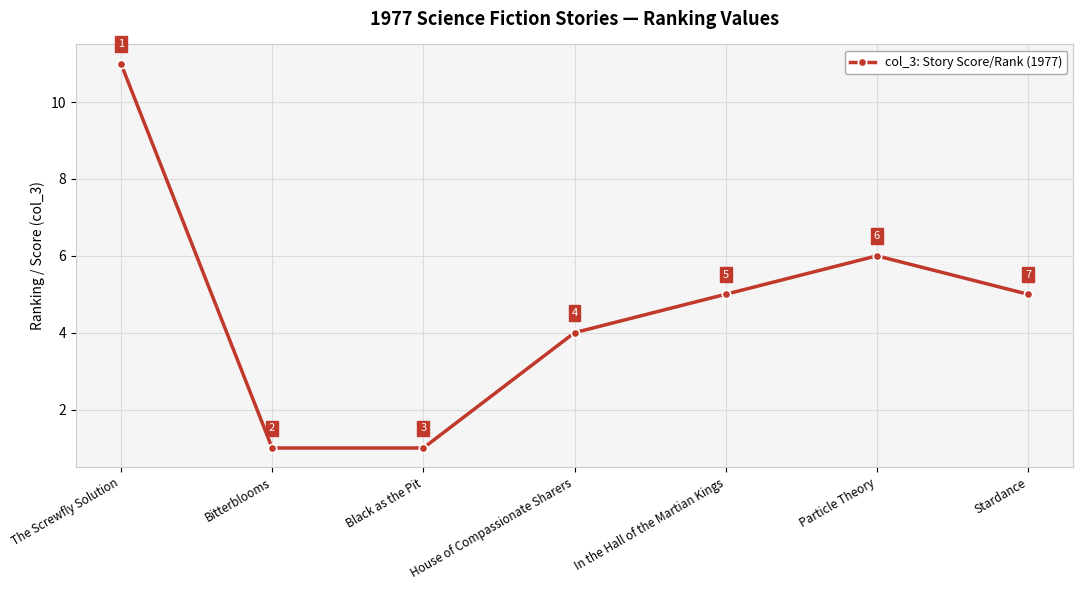

At which category does the chart reach its peak across all series?

The Screwfly Solution